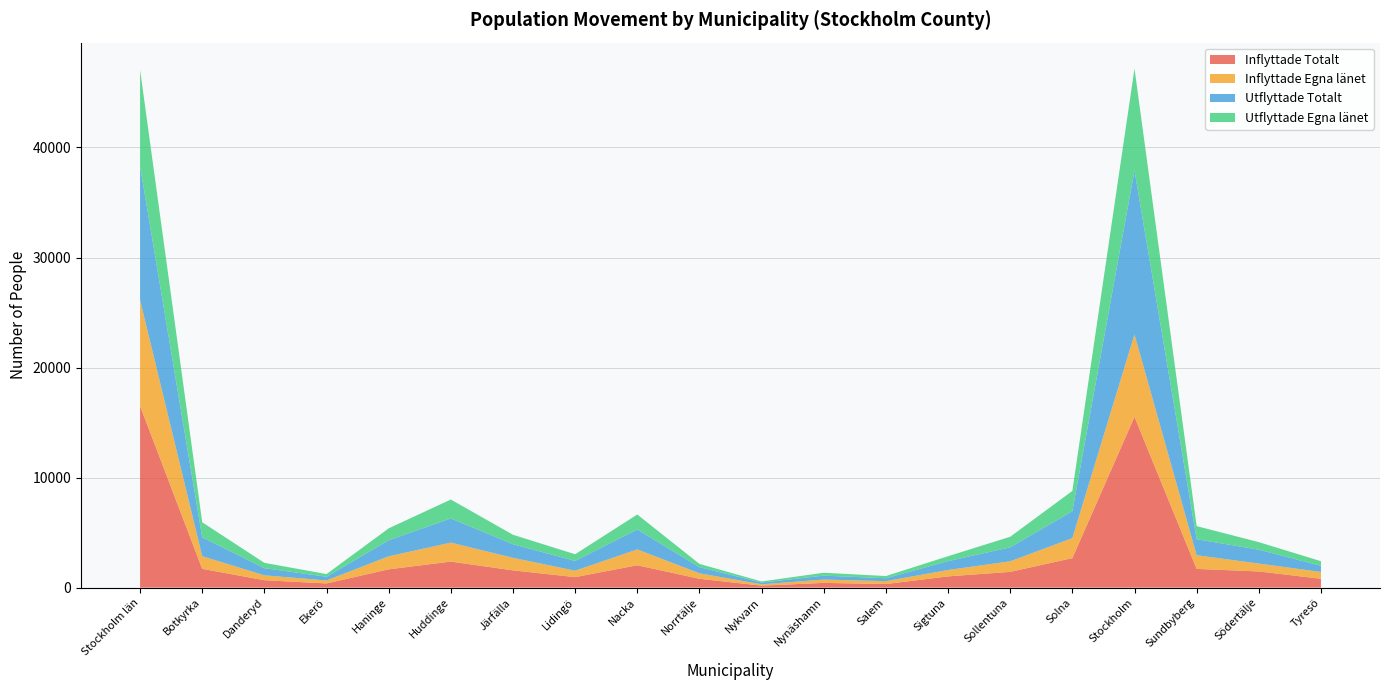

Reading left to right, extract all data points from this chart.

Inflyttade Totalt: 16513	1706	675	380	1662	2367	1568	954	2033	803	180	431	326	1022	1432	2680	15524	1702	1470	805
Inflyttade Egna länet: 9625	1149	442	270	1184	1723	1141	583	1440	496	122	300	261	580	959	1820	7488	1244	716	617
Utflyttade Totalt: 12168	1715	650	339	1456	2197	1236	890	1811	561	157	358	267	801	1274	2444	14905	1453	1263	560
Utflyttade Egna länet: 8756	1369	485	241	1085	1719	858	606	1361	295	101	263	197	451	956	1843	9255	1190	685	419